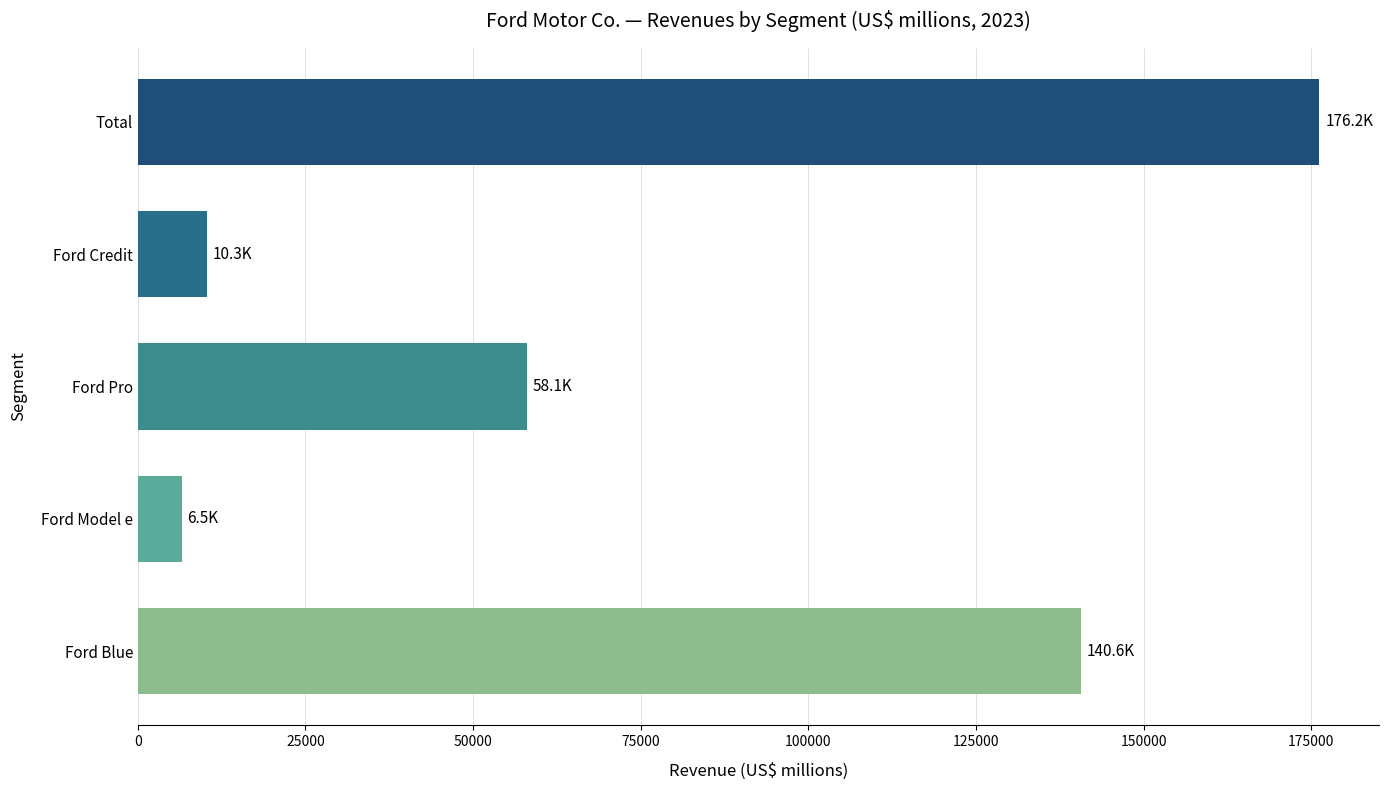

Rank the categories by value from lowest to highest.

Ford Model e, Ford Credit, Ford Pro, Ford Blue, Total